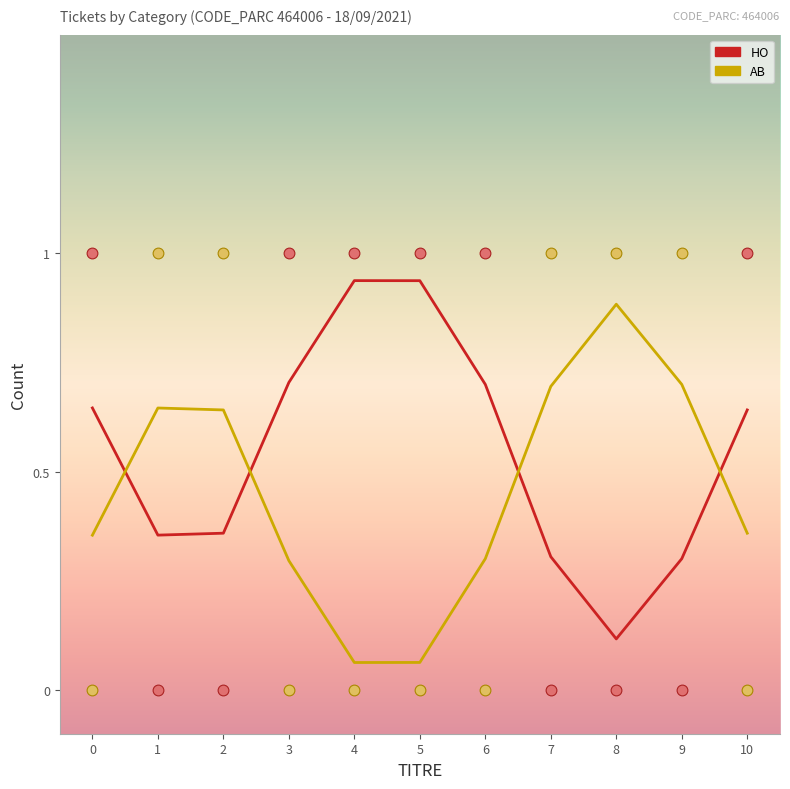

At how many categories does at least one series exceed 0?

11